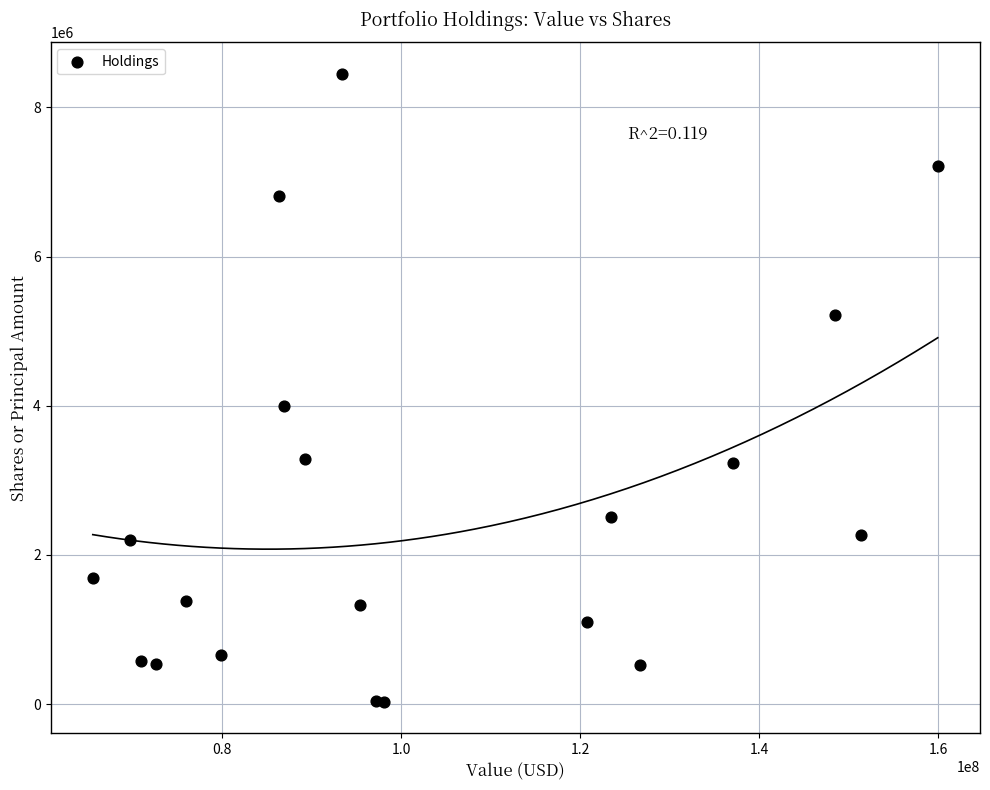

What Y value in the scatter plot is closest to 4241696?

3998084